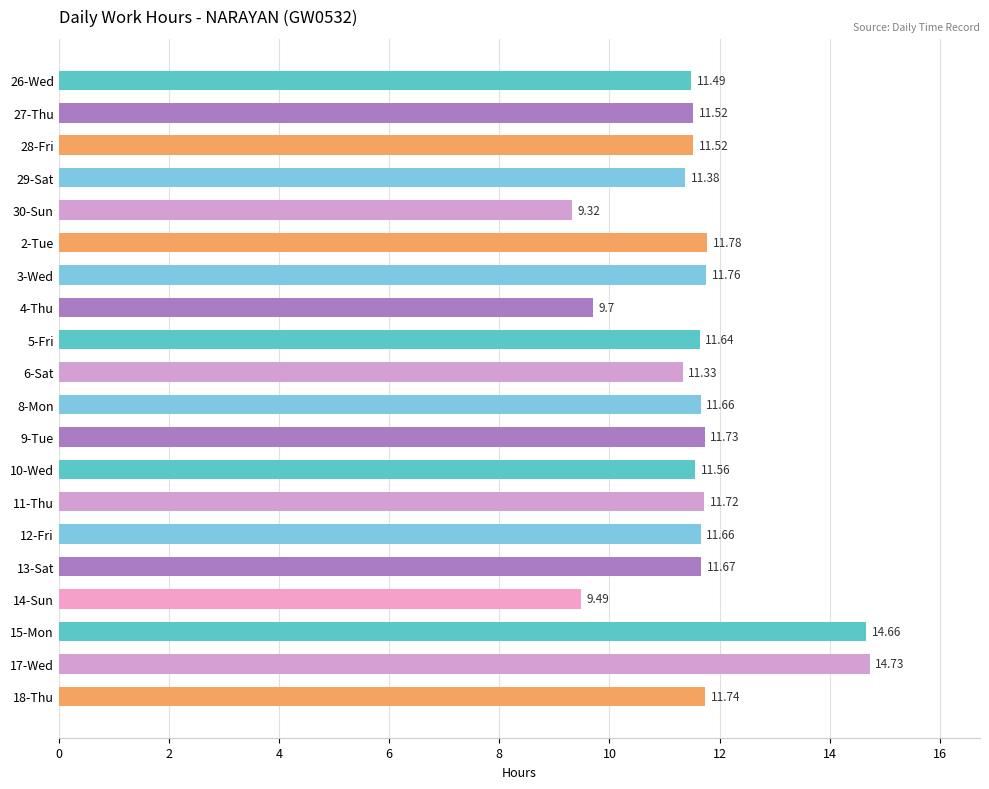

Does the chart contain stacked bars?

No